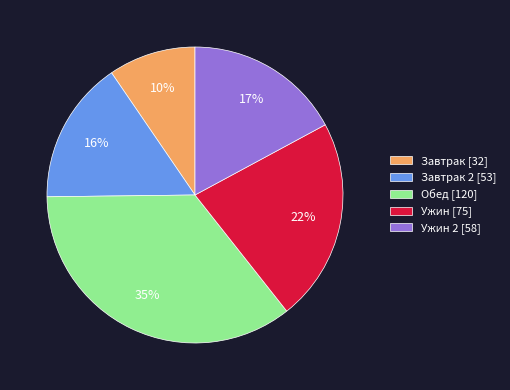

To the nearest percent, what percentage of the pie is Завтрак [32]?

10%